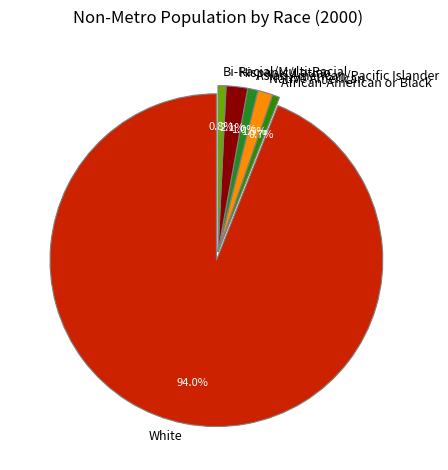

The Bi-Racial/Multi-Racial slice represents 10% of the pie. True or false?

False